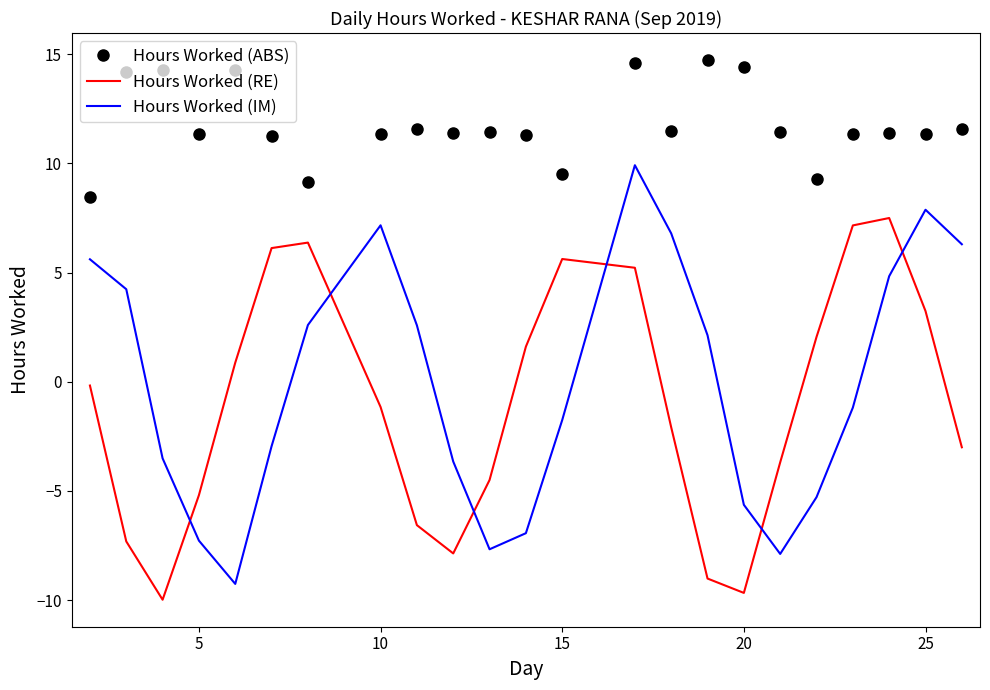

What is the difference between the maximum and minimum values in the Hours Worked (IM) series?

19.2